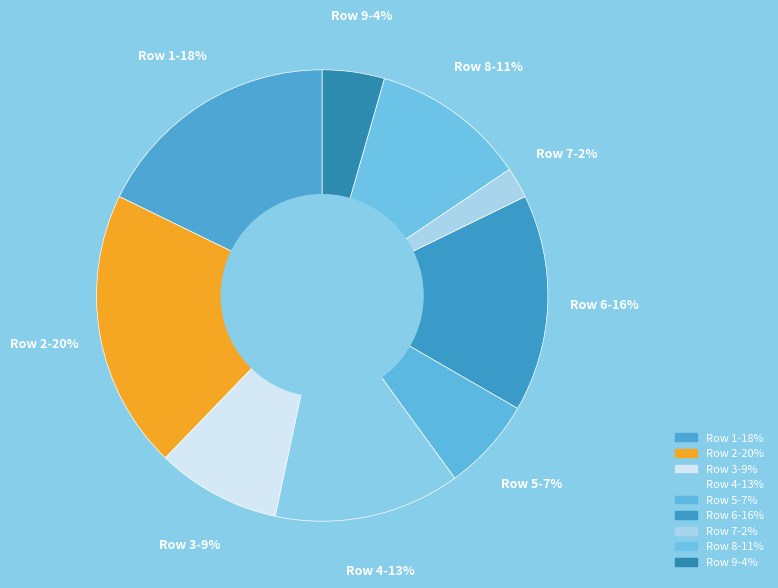

How many slices are in this pie chart?

9